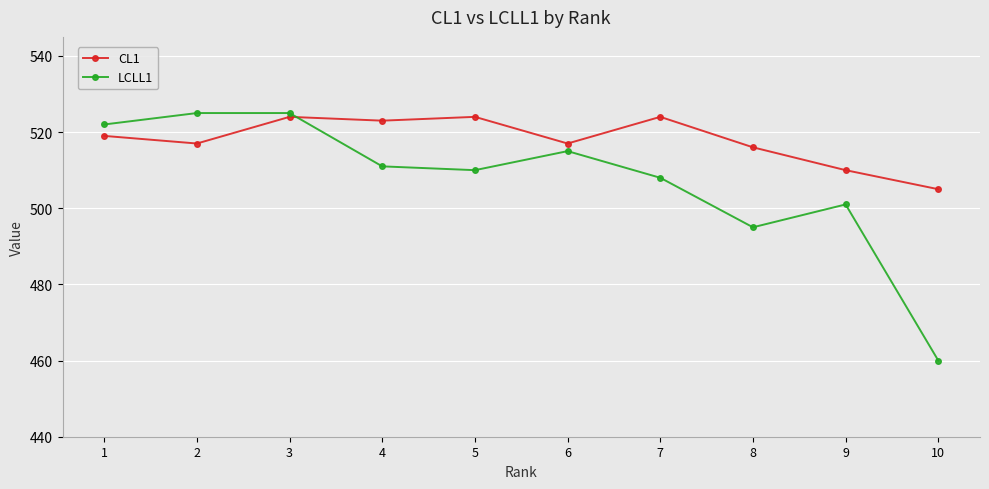

How many interior local valleys does the CL1 series have?

3